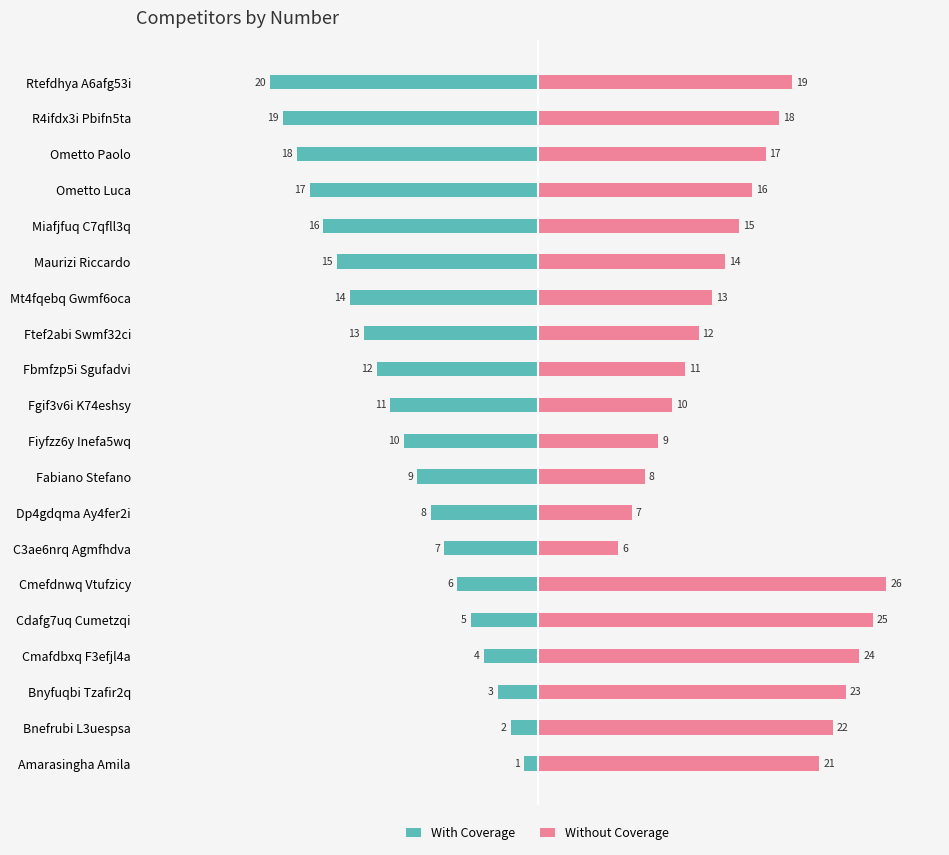

Which has a higher value, Bnefrubi L3uespsa or Ometto Paolo?

Bnefrubi L3uespsa